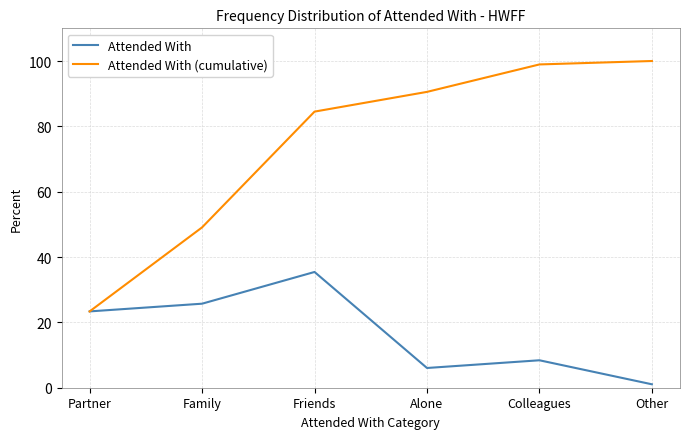

True or false: Attended With has a value of 6.0 at Alone.

True